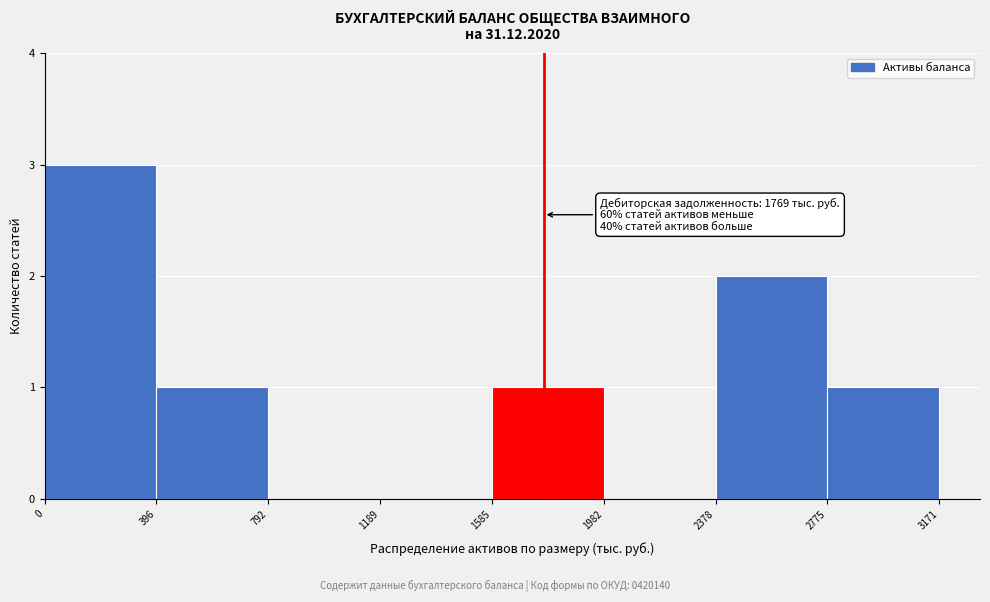

Over which range of the x-axis is the bar tallest?

0 to 396